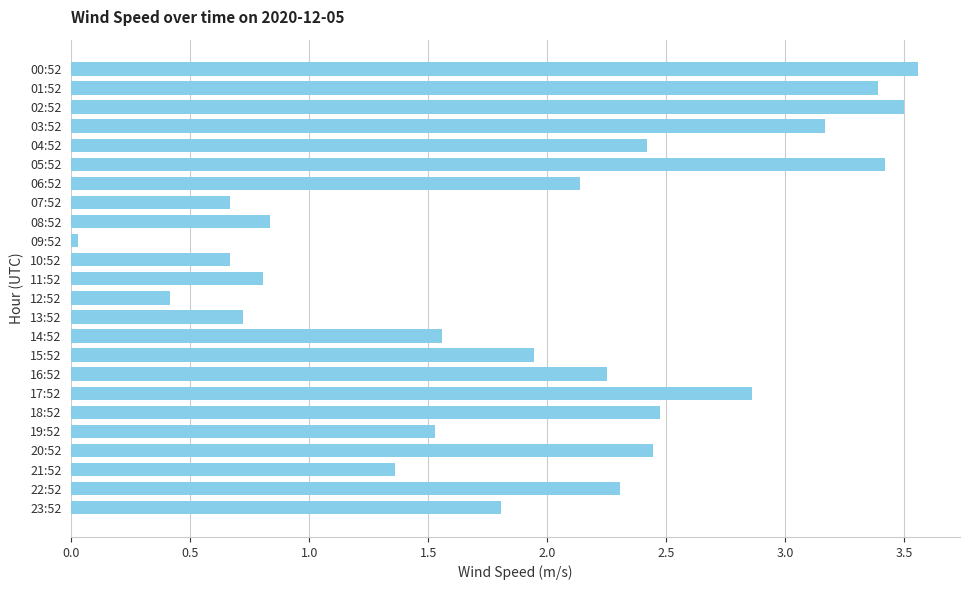

Which has a higher value, 08:52 or 00:52?

00:52